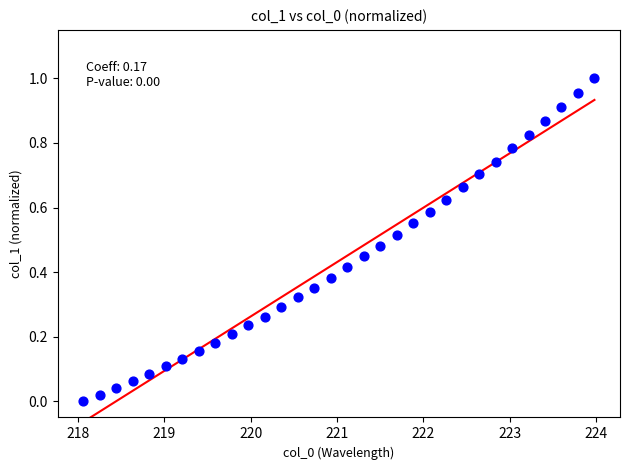

What is the range of X values (max minus min)?

5.9